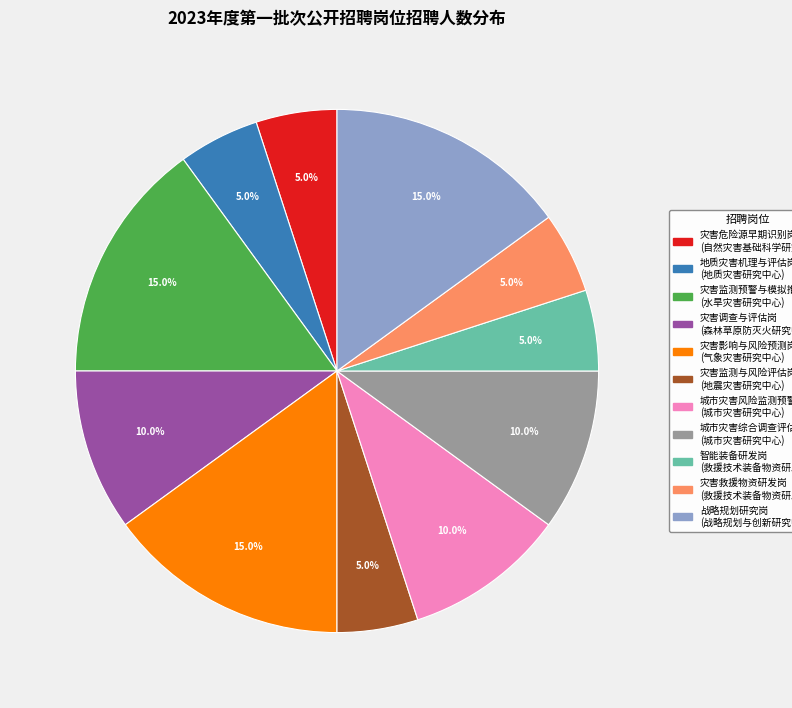

Does 灾害救援物资研发岗 represent more than half of the total?

No